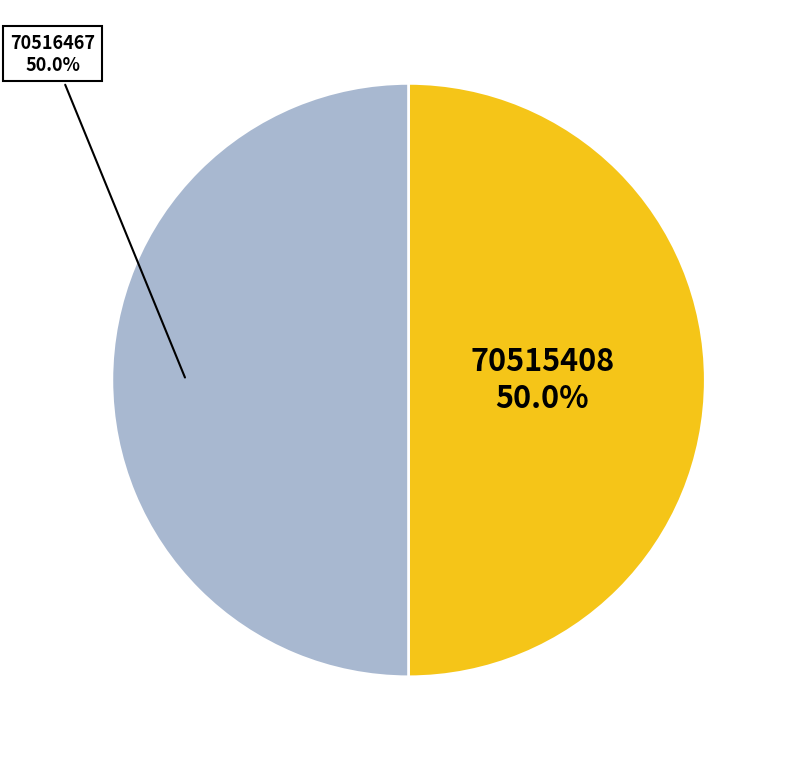

To the nearest percent, what portion does 70515408 represent?

50%